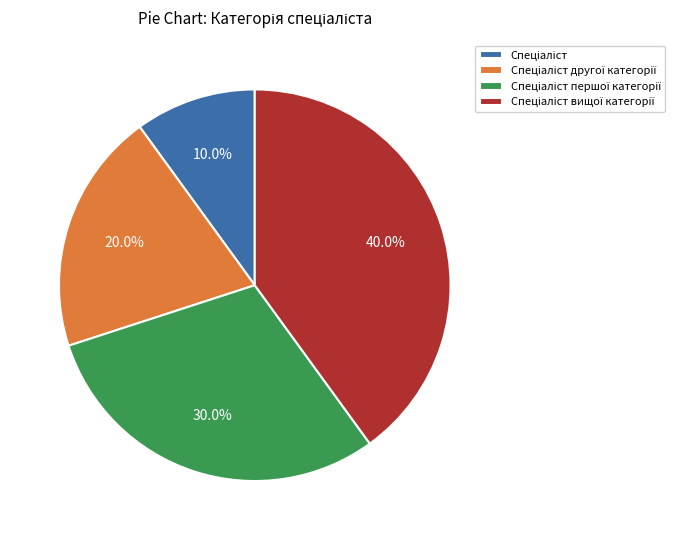

Is there a majority slice in this chart?

No